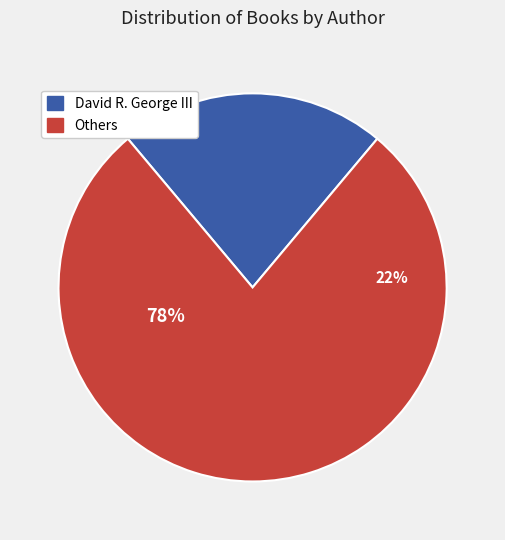

Does Greg Cox represent more than half of the total?

No